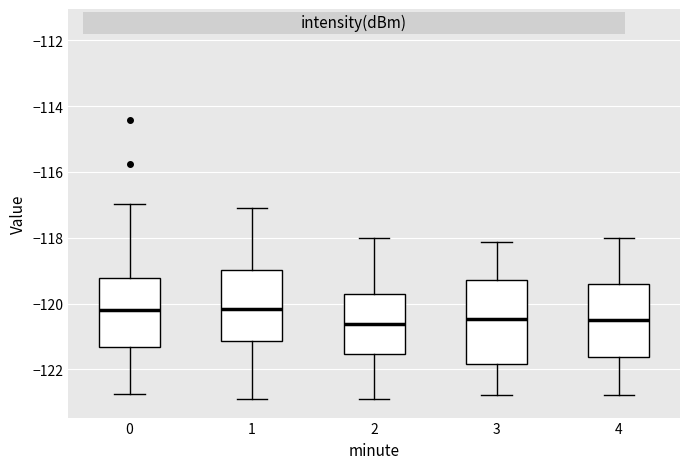

Comparing the boxes themselves (not the whiskers), which one is the tallest?

3